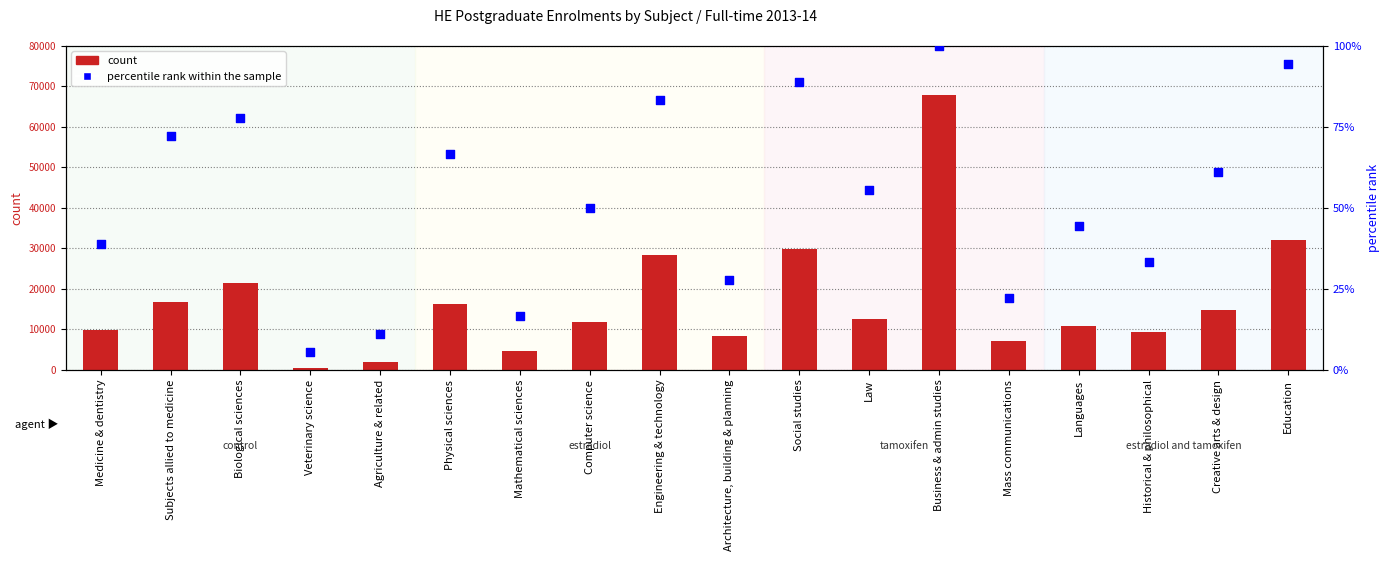

Which series has the largest total across all categories?

count